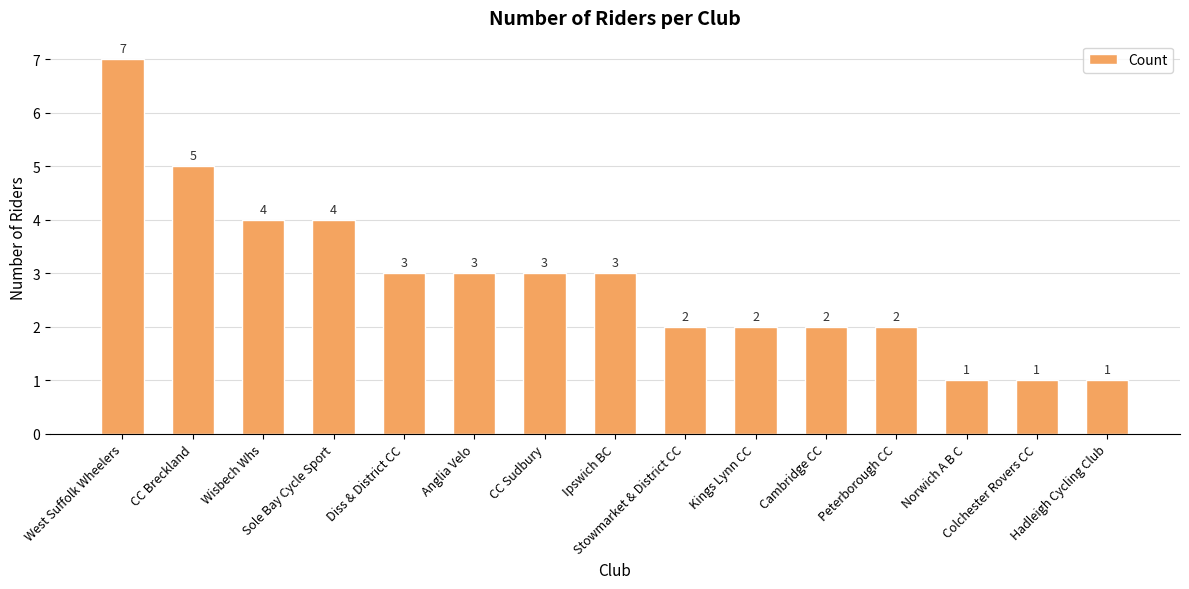

What is the label of the 7th bar from the right?

Stowmarket & District CC